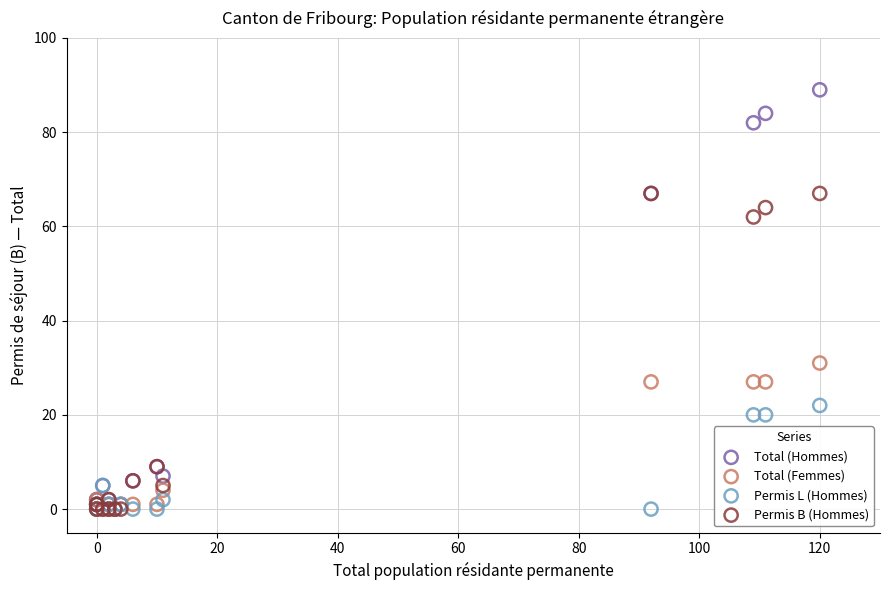

Which series contains the highest Y value?

Total (Hommes)